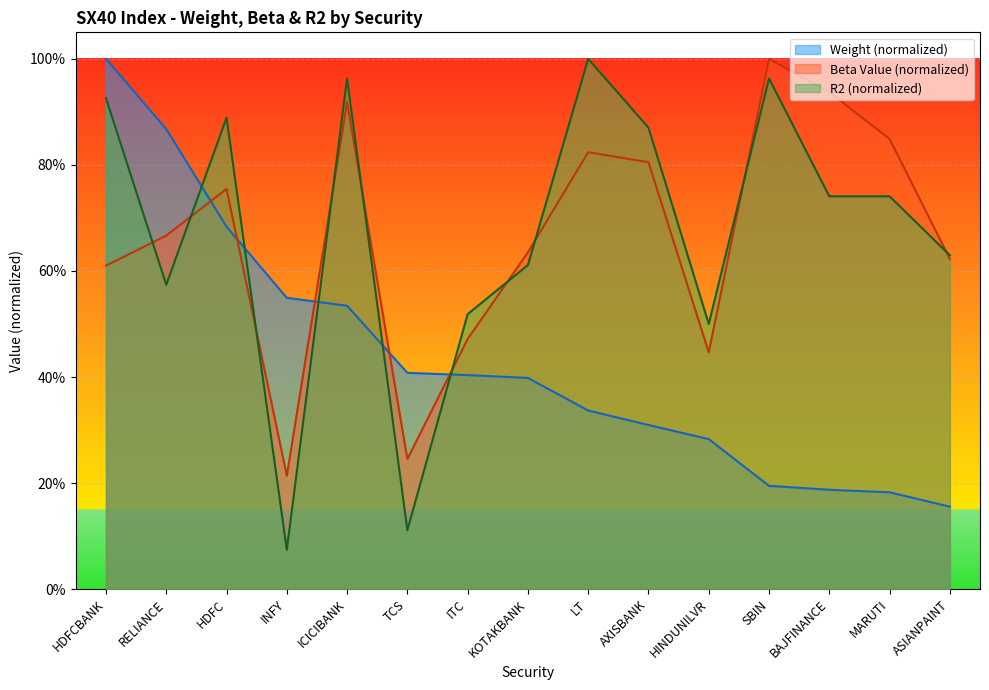

Reading left to right, what are all the values shown in this chart?

Weight: HDFCBANK=1.0	RELIANCE=0.9	HDFC=0.7	INFY=0.5	ICICIBANK=0.5	TCS=0.4	ITC=0.4	KOTAKBANK=0.4	LT=0.3	AXISBANK=0.3	HINDUNILVR=0.3	SBIN=0.2	BAJFINANCE=0.2	MARUTI=0.2	ASIANPAINT=0.2
Beta Value: HDFCBANK=0.6	RELIANCE=0.7	HDFC=0.8	INFY=0.2	ICICIBANK=0.9	TCS=0.2	ITC=0.5	KOTAKBANK=0.6	LT=0.8	AXISBANK=0.8	HINDUNILVR=0.4	SBIN=1.0	BAJFINANCE=0.9	MARUTI=0.8	ASIANPAINT=0.6
R2: HDFCBANK=0.9	RELIANCE=0.6	HDFC=0.9	INFY=0.1	ICICIBANK=1.0	TCS=0.1	ITC=0.5	KOTAKBANK=0.6	LT=1.0	AXISBANK=0.9	HINDUNILVR=0.5	SBIN=1.0	BAJFINANCE=0.7	MARUTI=0.7	ASIANPAINT=0.6